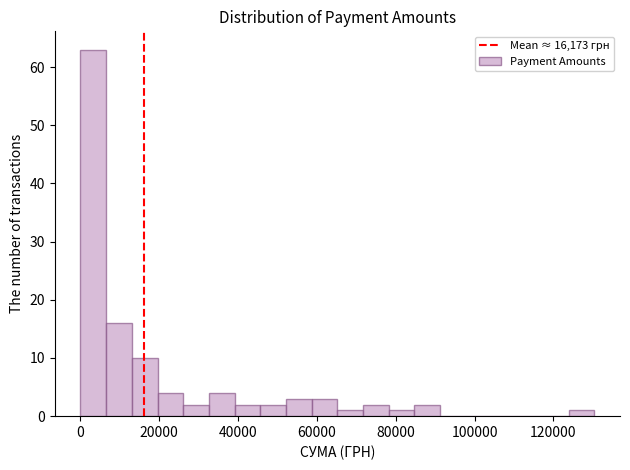

Around what value on the x-axis is the tallest bar? Give the approximate position of its centre, as read against the axis.

4000